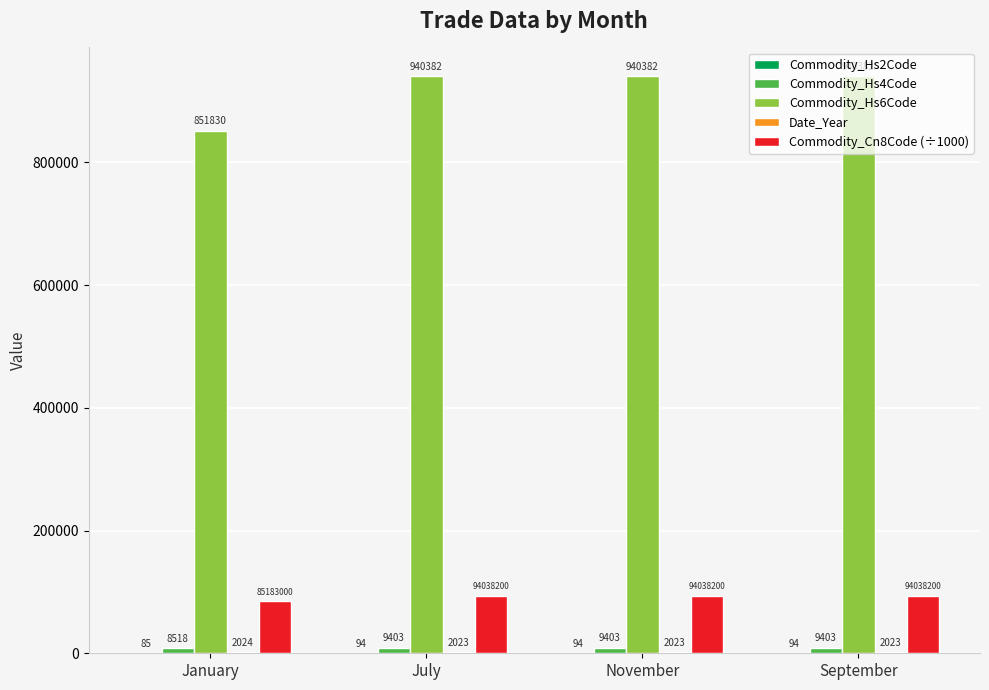

What is the sum of the Commodity_Hs6Code values at July and January?

1792212.0